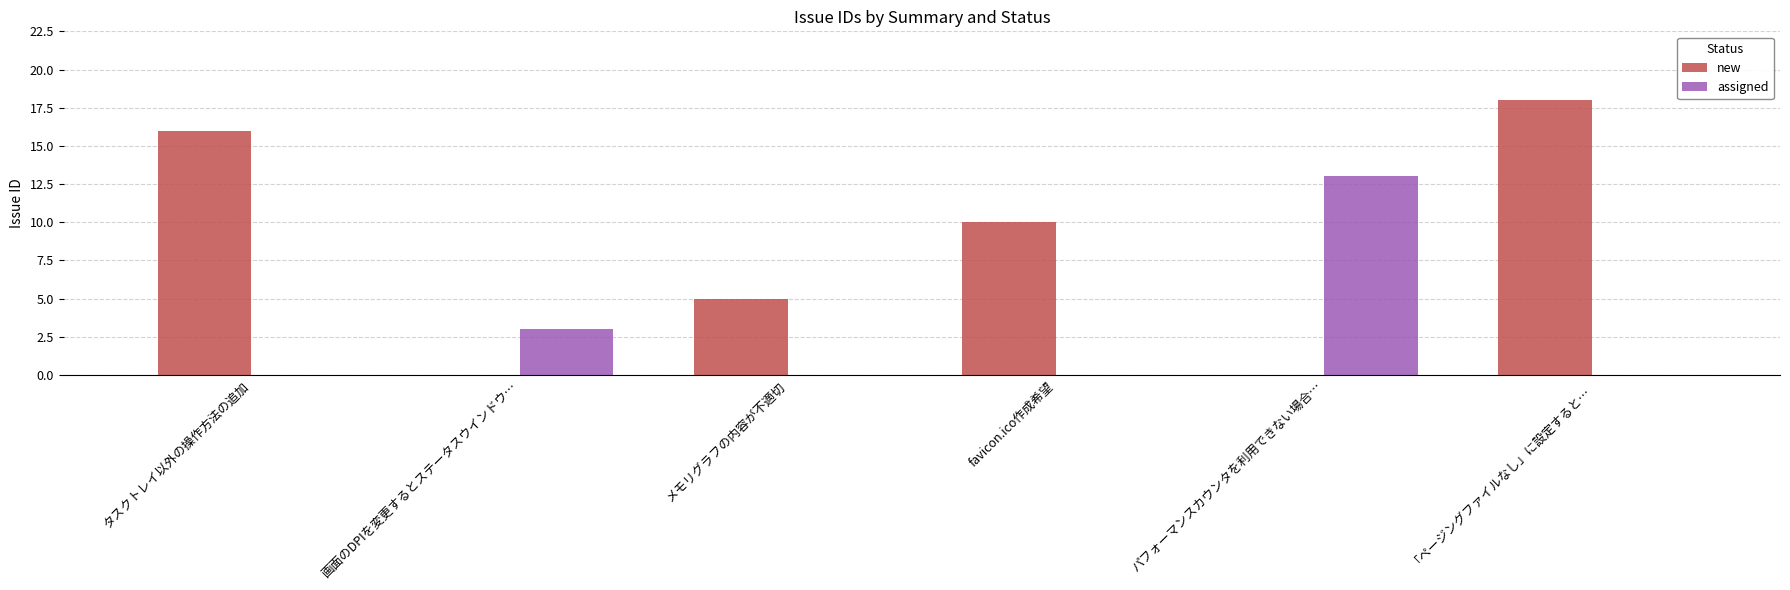

Read the new value at 「ページングファイルなし」に設定すると….

18